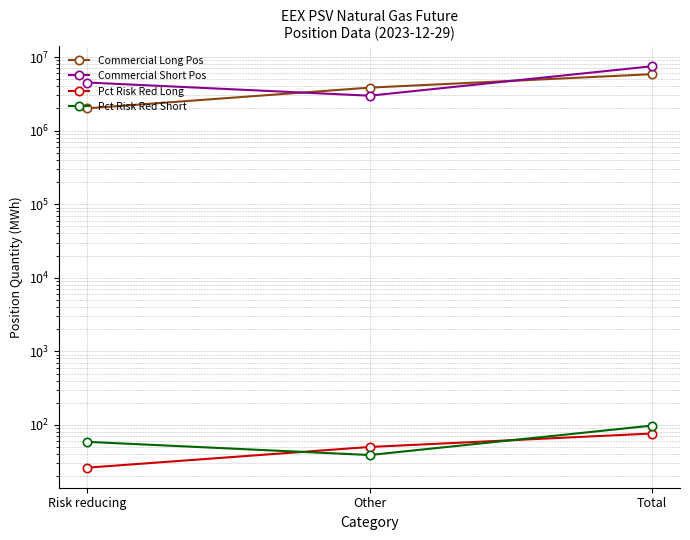

Reading left to right, what are all the values shown in this chart?

Commercial Long Pos: Risk reducing=2008056.0	Other=3837168.0	Total=5845224.0
Commercial Short Pos: Risk reducing=4503456.0	Other=2981064.0	Total=7484520.0
Pct Risk Red Long: Risk reducing=26.3	Other=50.2	Total=76.5
Pct Risk Red Short: Risk reducing=58.9	Other=39.0	Total=97.9